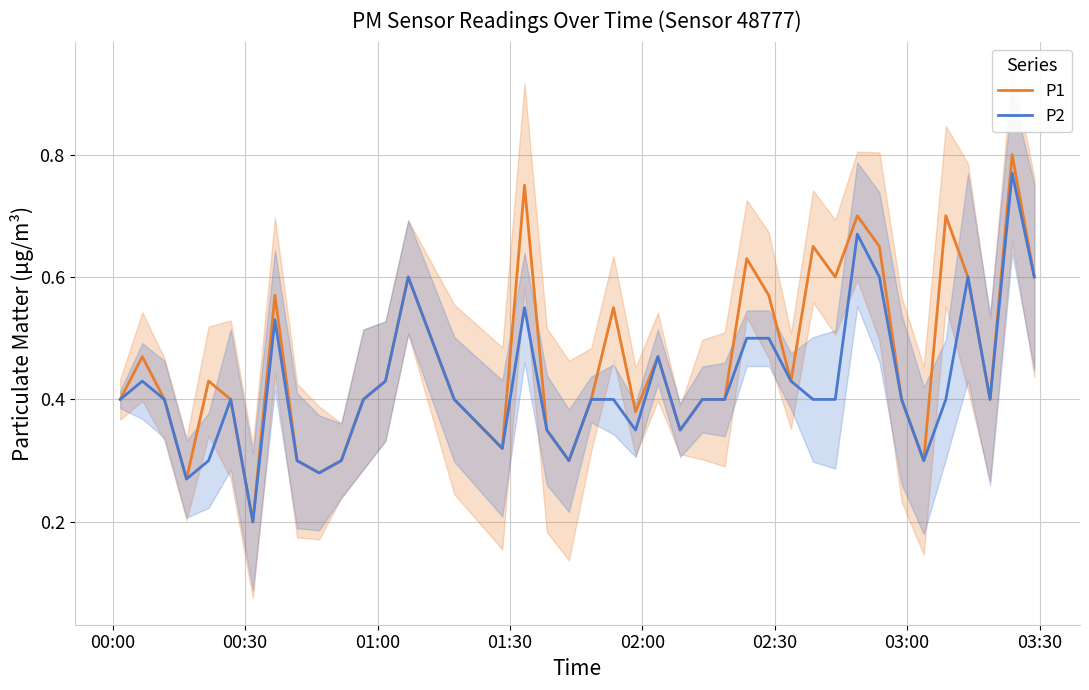

Which series has the largest range (max minus min)?

P1